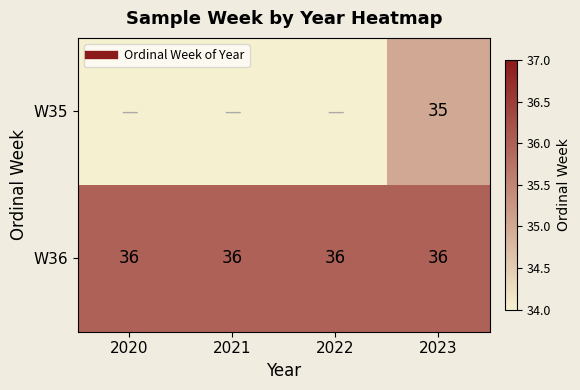

Between 2021 and 2022, which is larger?

2022